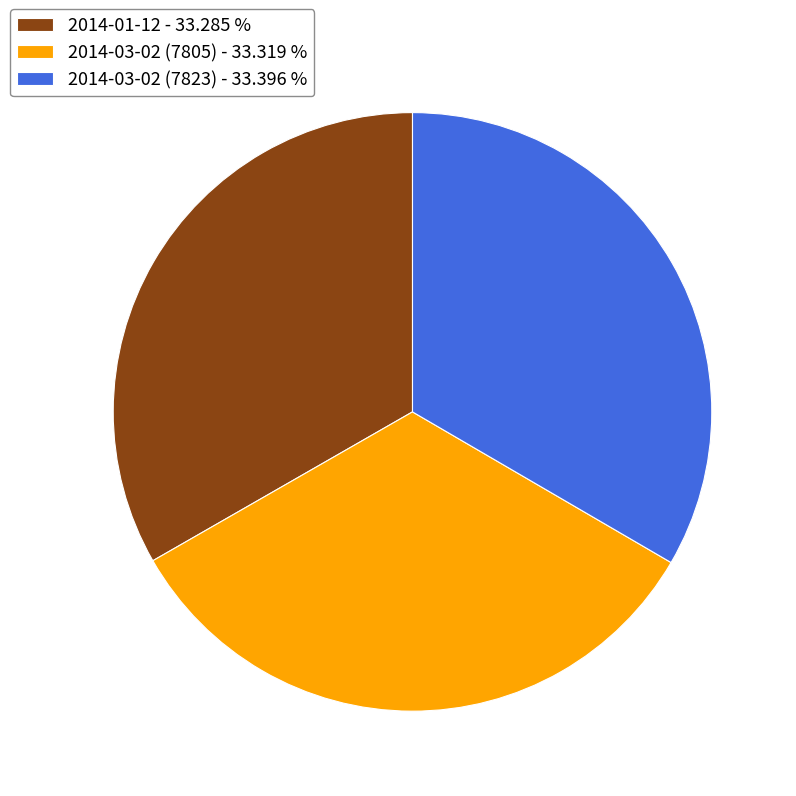

Count the number of slices in the pie.

3